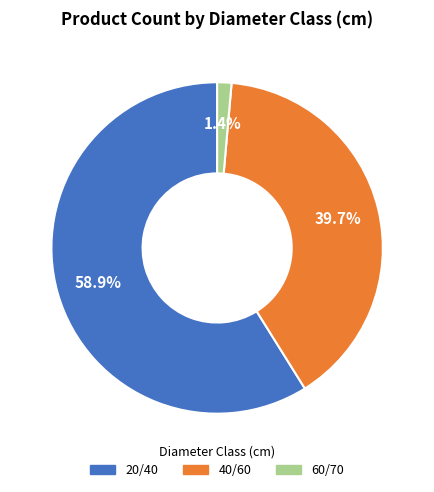

How many slices are in this pie chart?

3